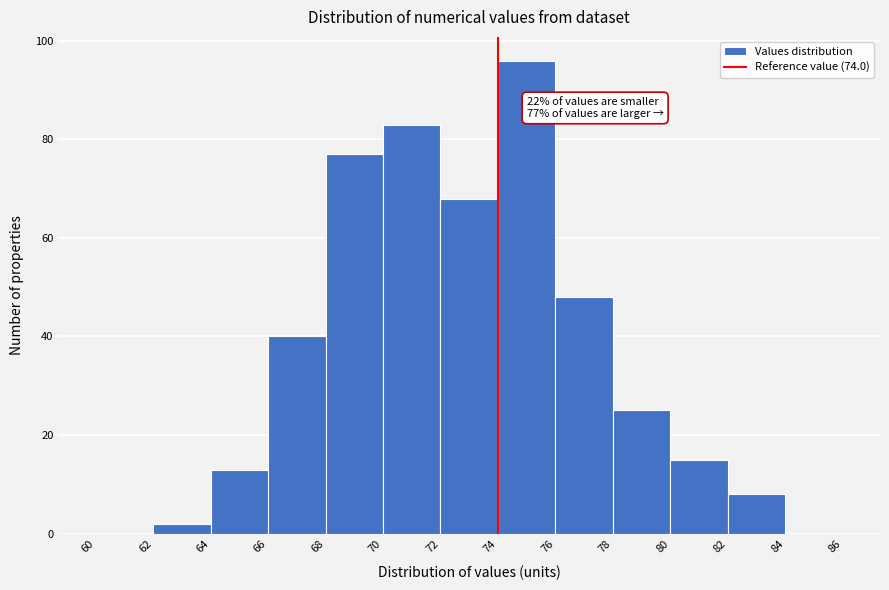

Over which range of the x-axis is the bar tallest?

74 to 76